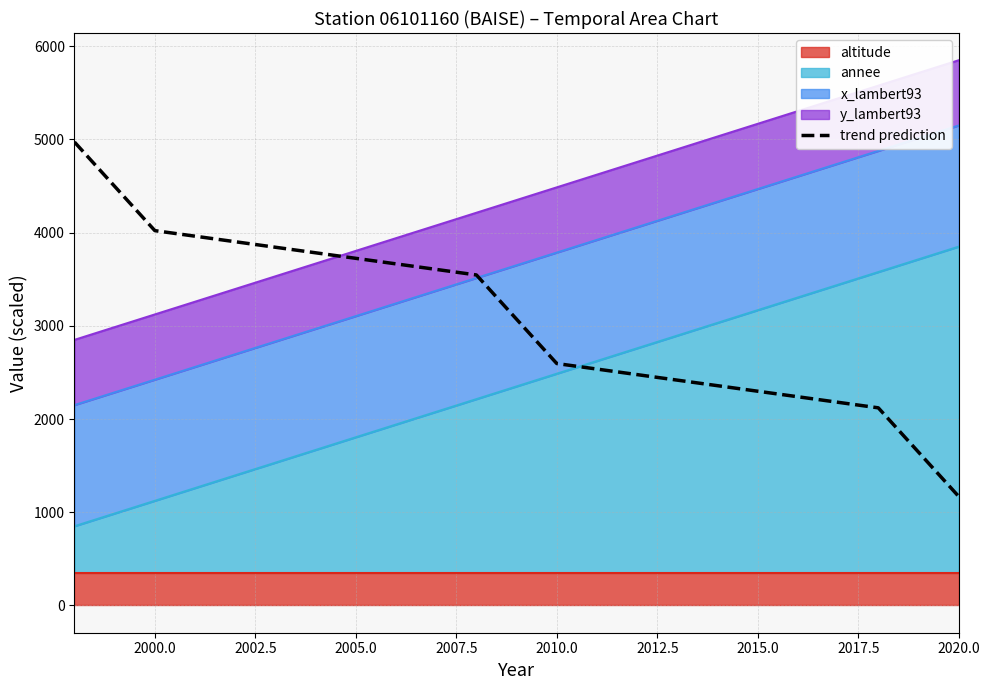

What is the label of the 9th point from the left?

2020.0